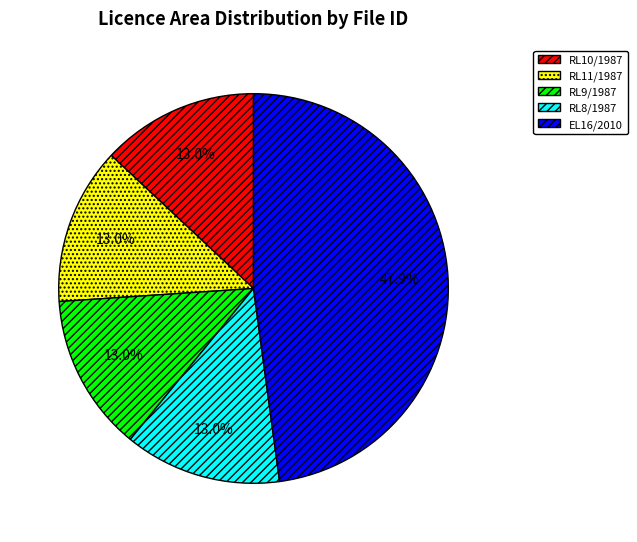

What percentage is the RL8/1987 slice, to the nearest percent?

13%